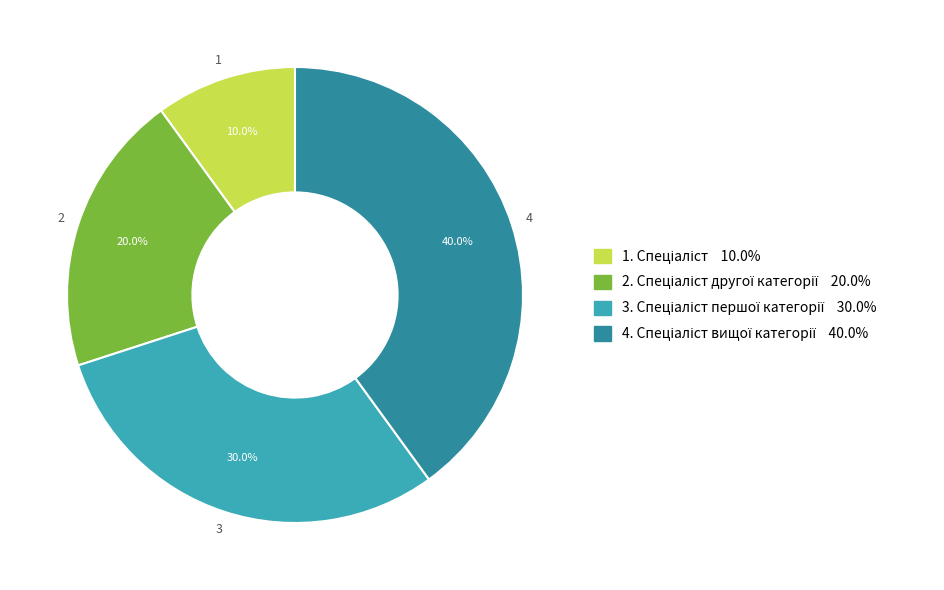

Count the number of slices in the pie.

4